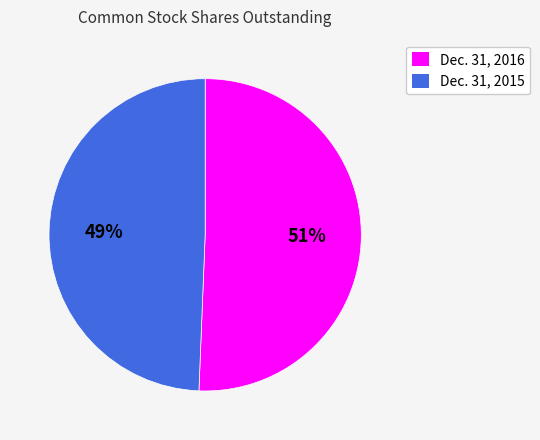

Is Dec. 31, 2015 the majority of the pie?

No